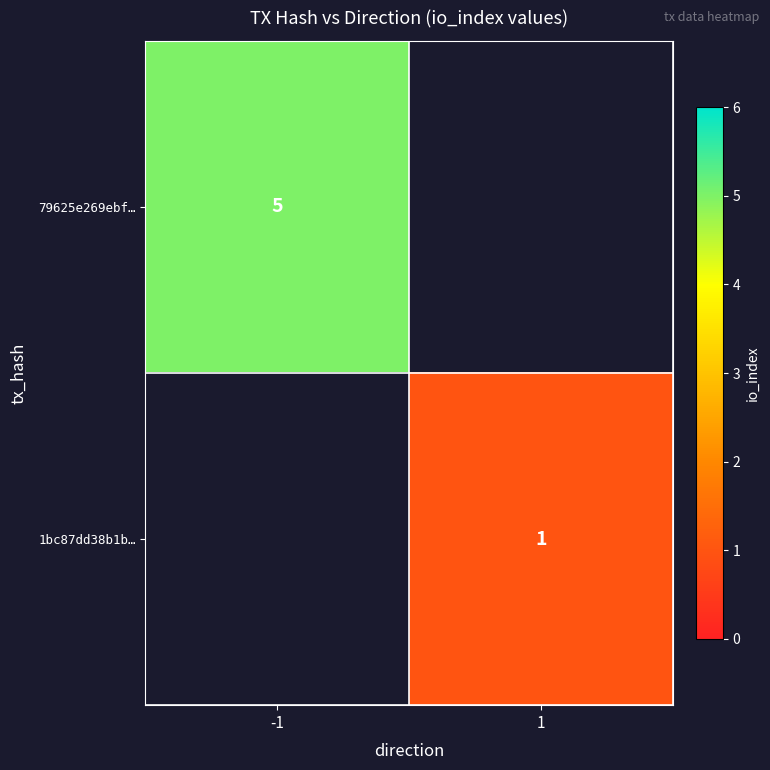

The 79625e269ebf… series shows 3 at -1. True or false?

False